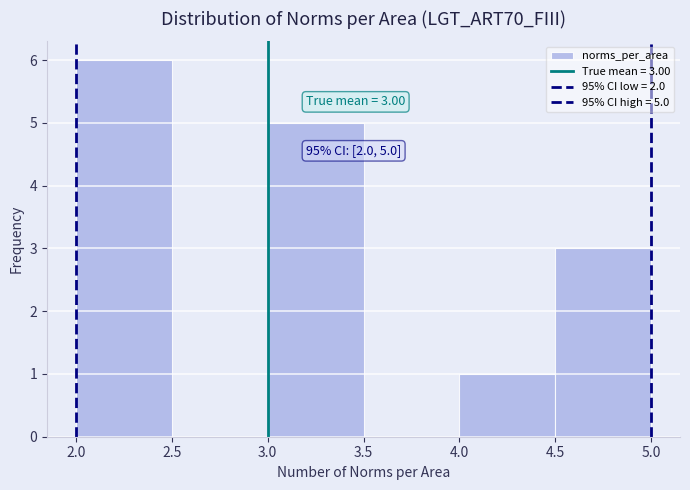

Over which range of the x-axis is the bar tallest?

2.0 to 2.5